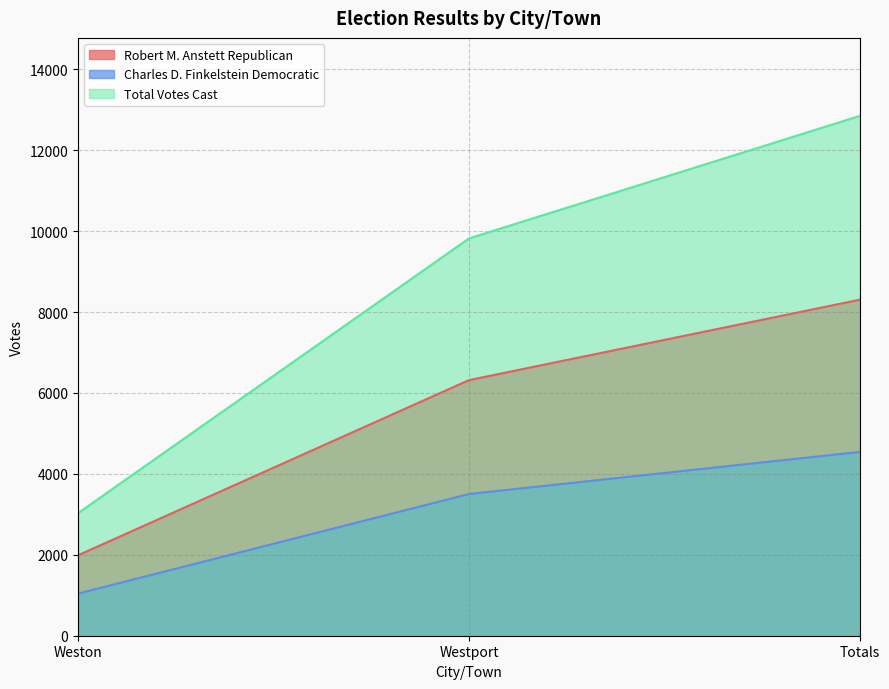

Which series has the largest total across all categories?

Total Votes Cast